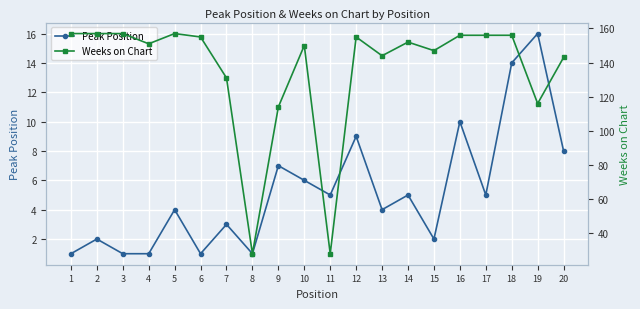

How many data points in Peak Position are above 5?

7